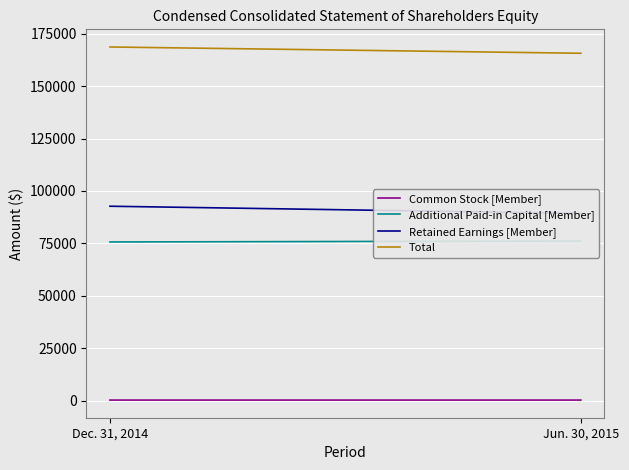

At how many categories does at least one series exceed 157148?

2